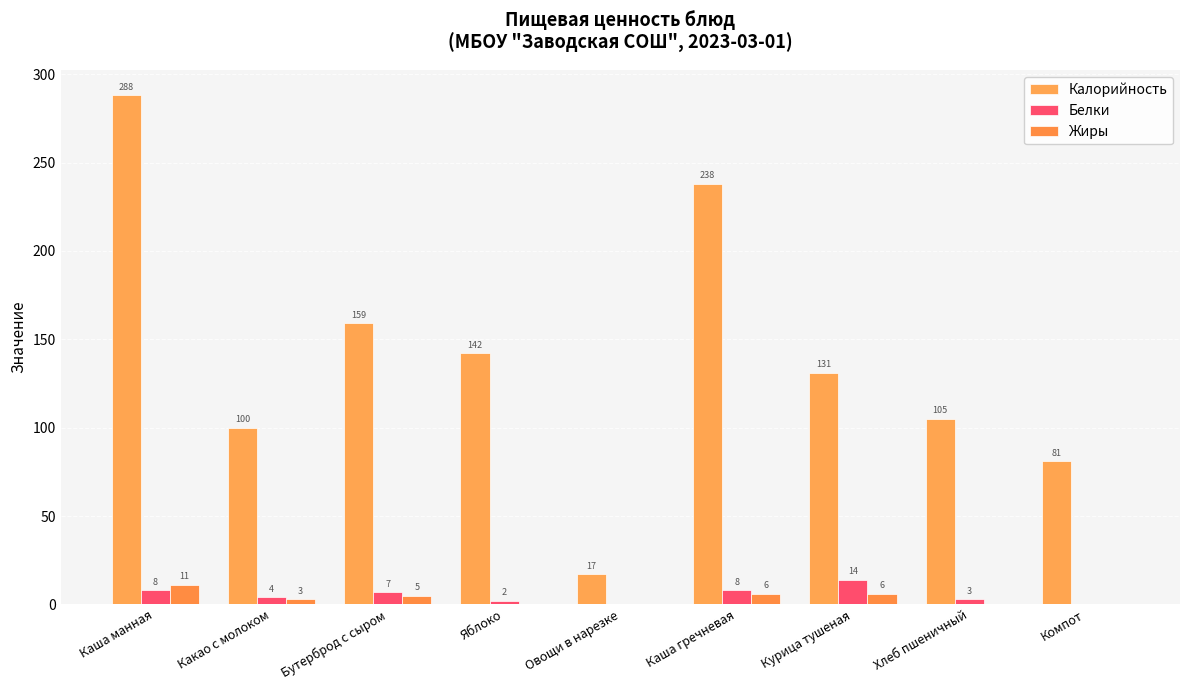

Read the Калорийность value at Каша гречневая.

238